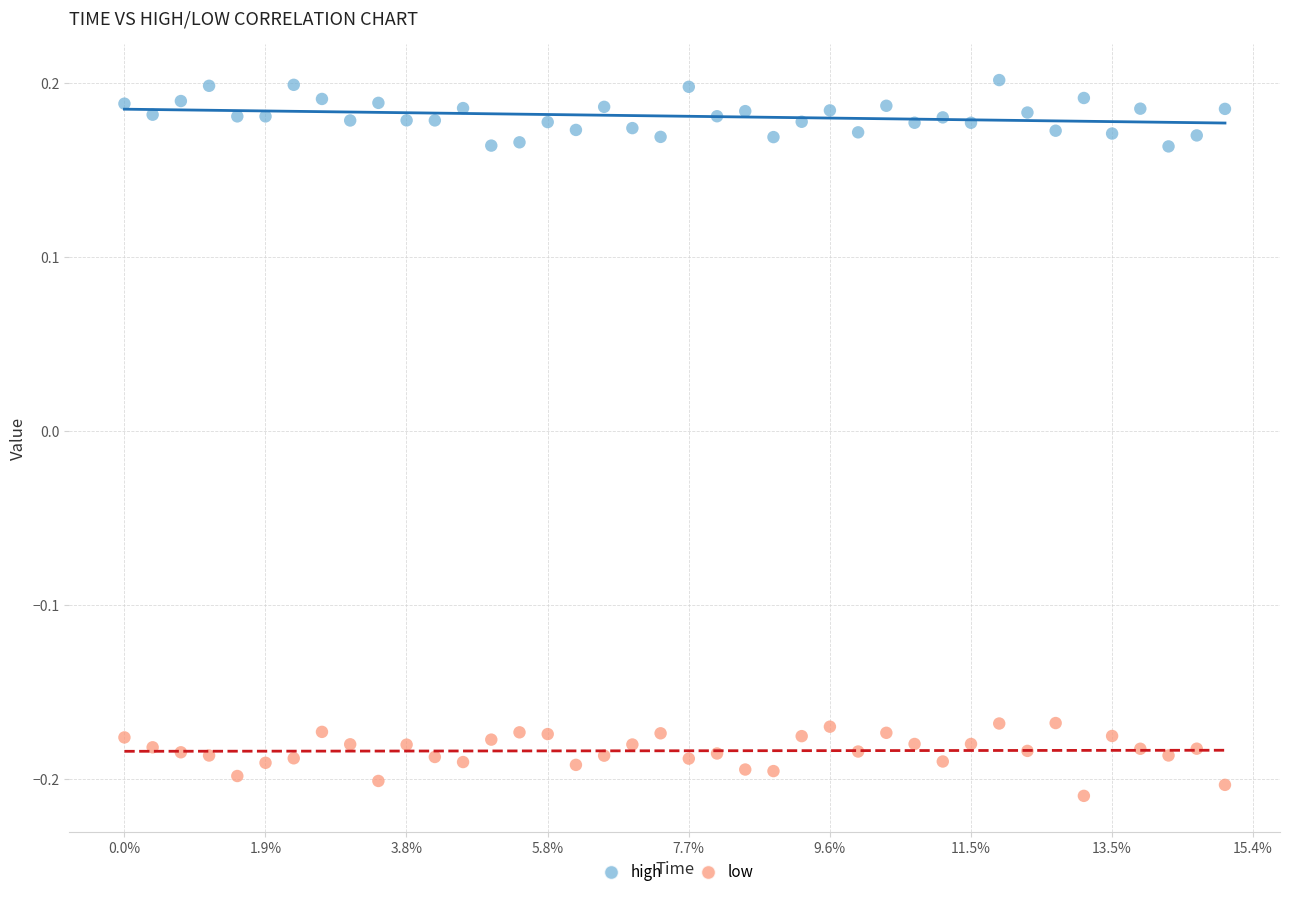

Across all data points, what is the range of Y values (max minus min)?

0.4